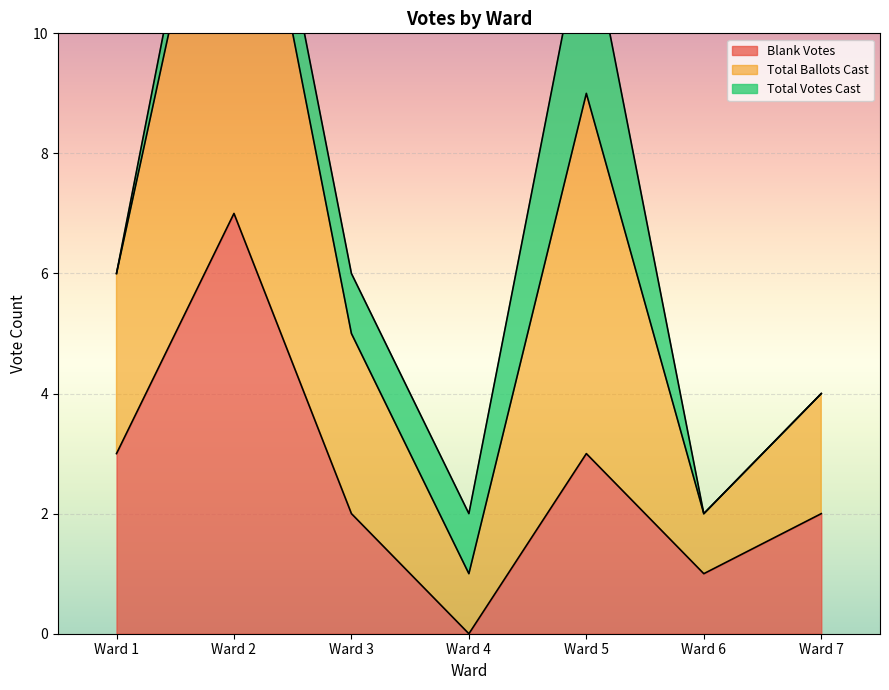

At which category does Blank Votes reach its first local peak?

Ward 2